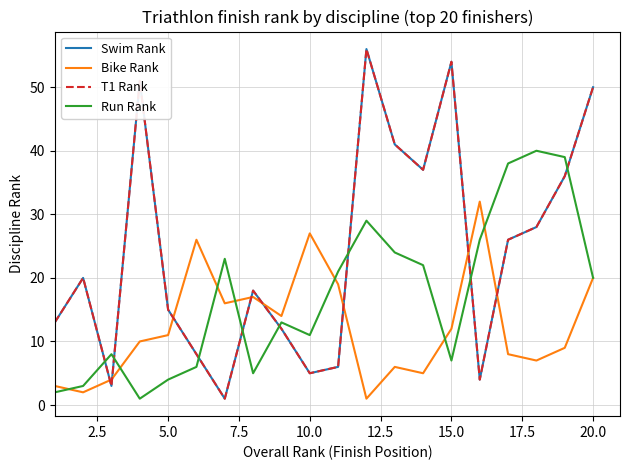

Does the chart display data point markers on the line(s)?

No